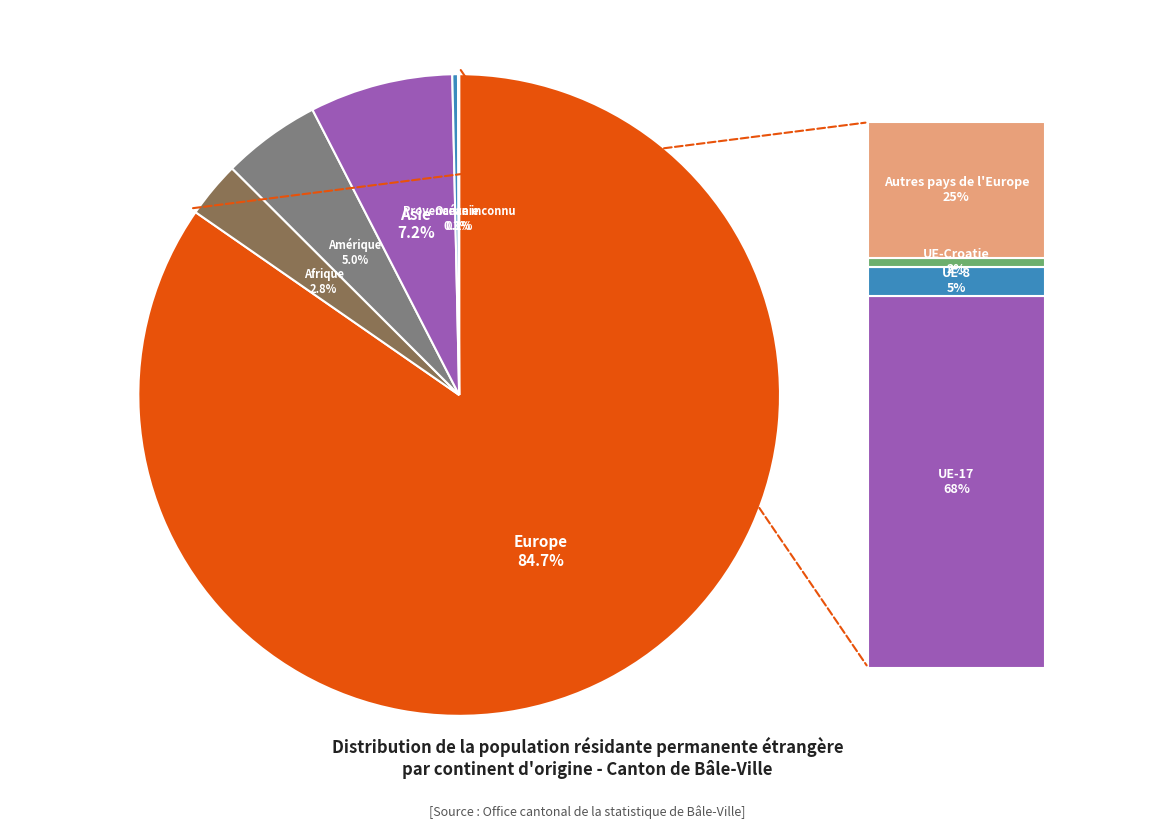

To the nearest percent, what percentage of the pie is Europe?

85%